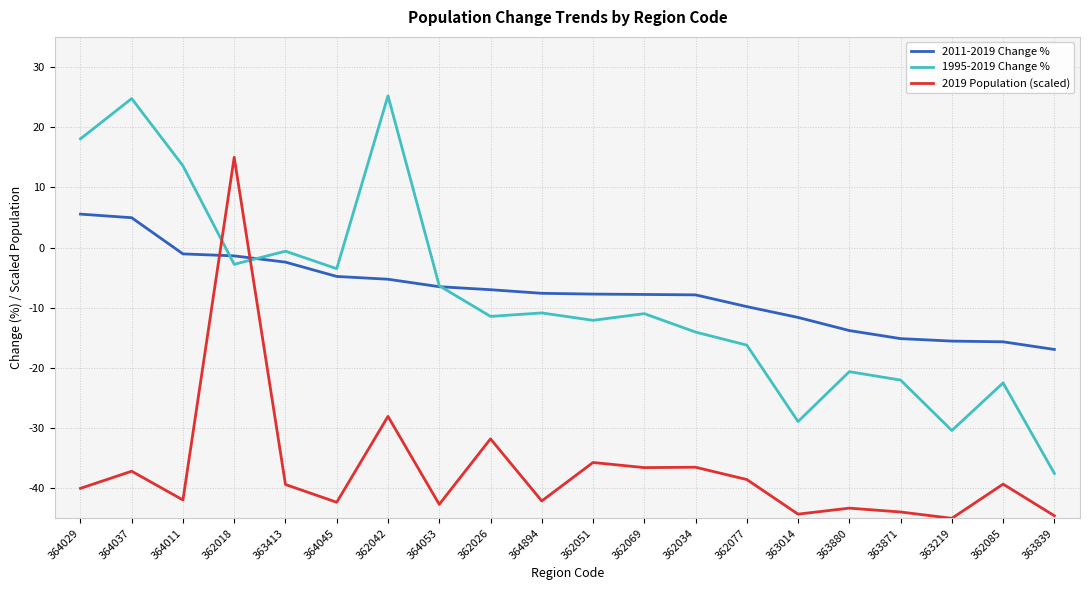

True or false: 2019 Population (scaled) and 2011-2019 Change % cross at least once.

True